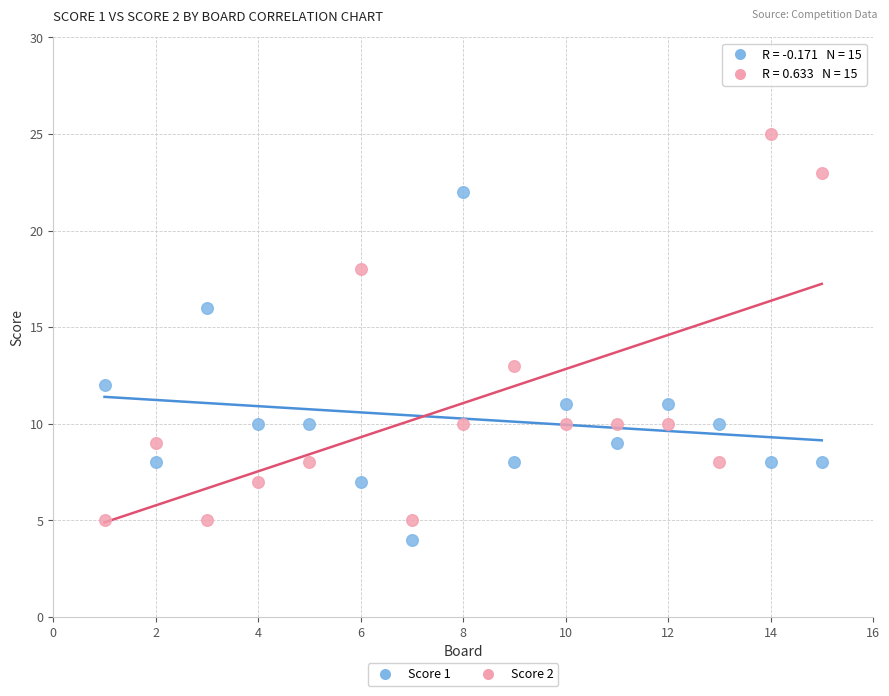

Across all data points, what is the range of X values (max minus min)?

14